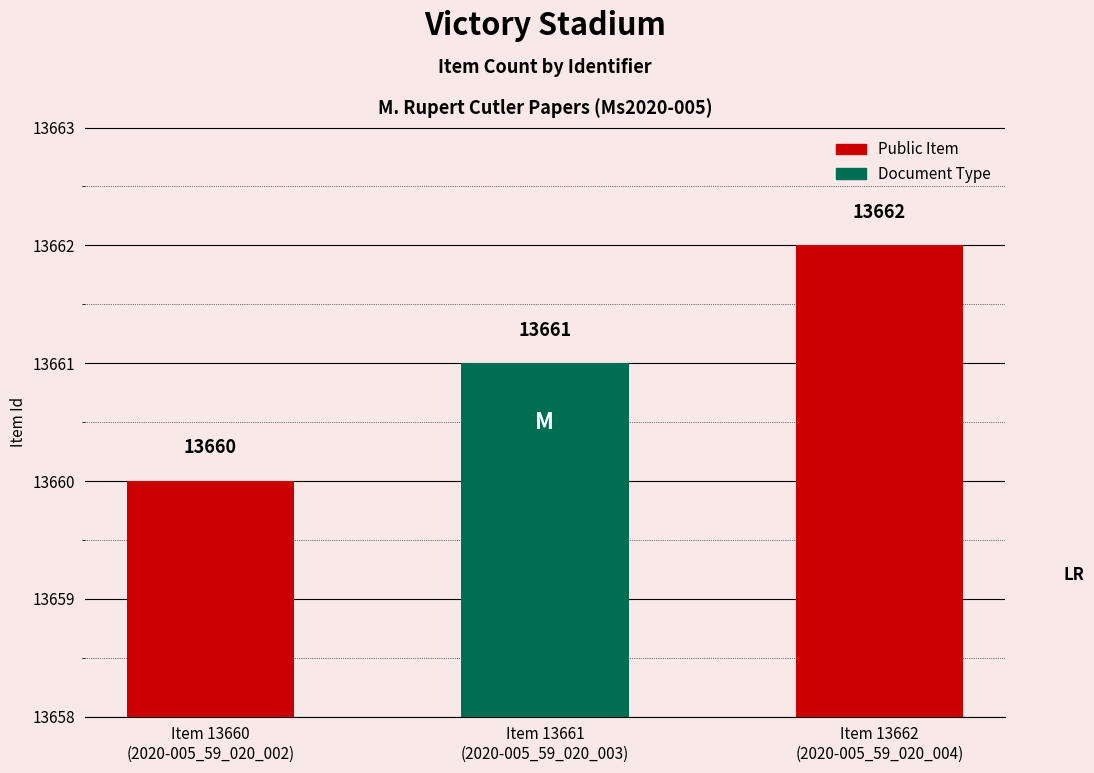

The value at Item 13661
(2020-005_59_020_003) is 13661. True or false?

True